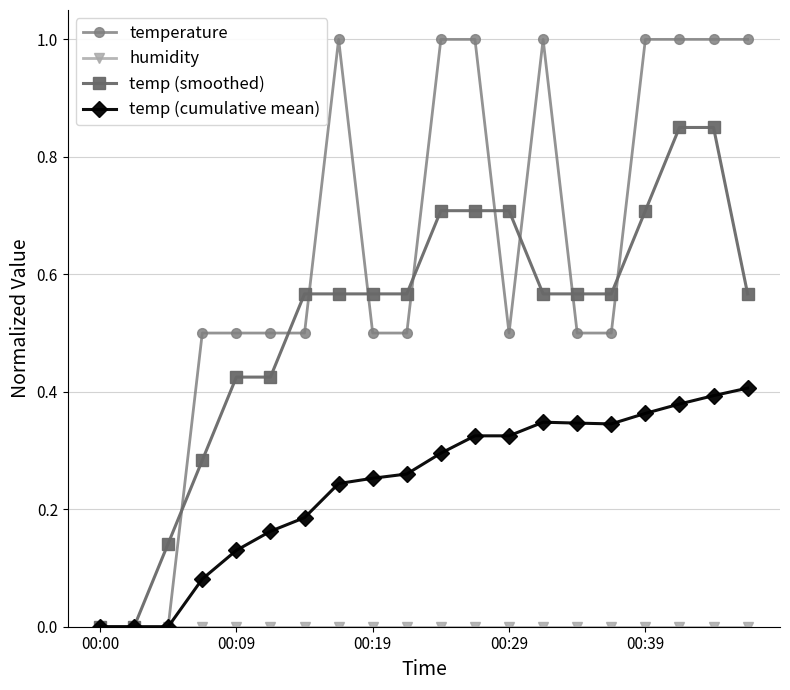

Which series has the widest spread of values?

temperature